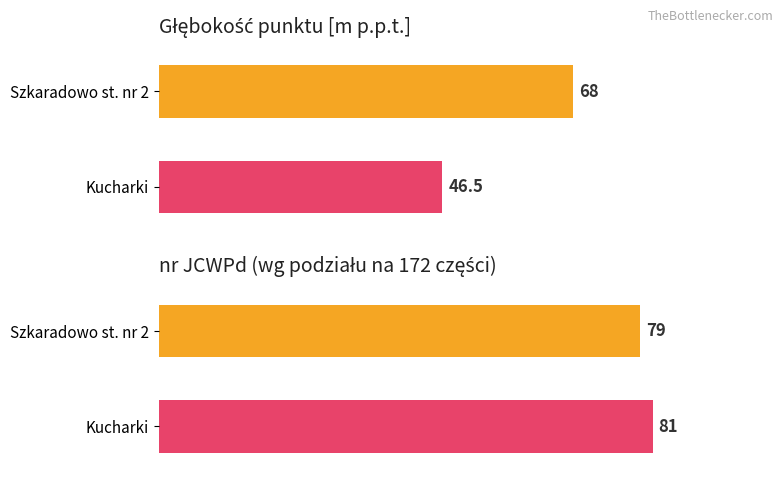

At how many categories does at least one series exceed 65?

2